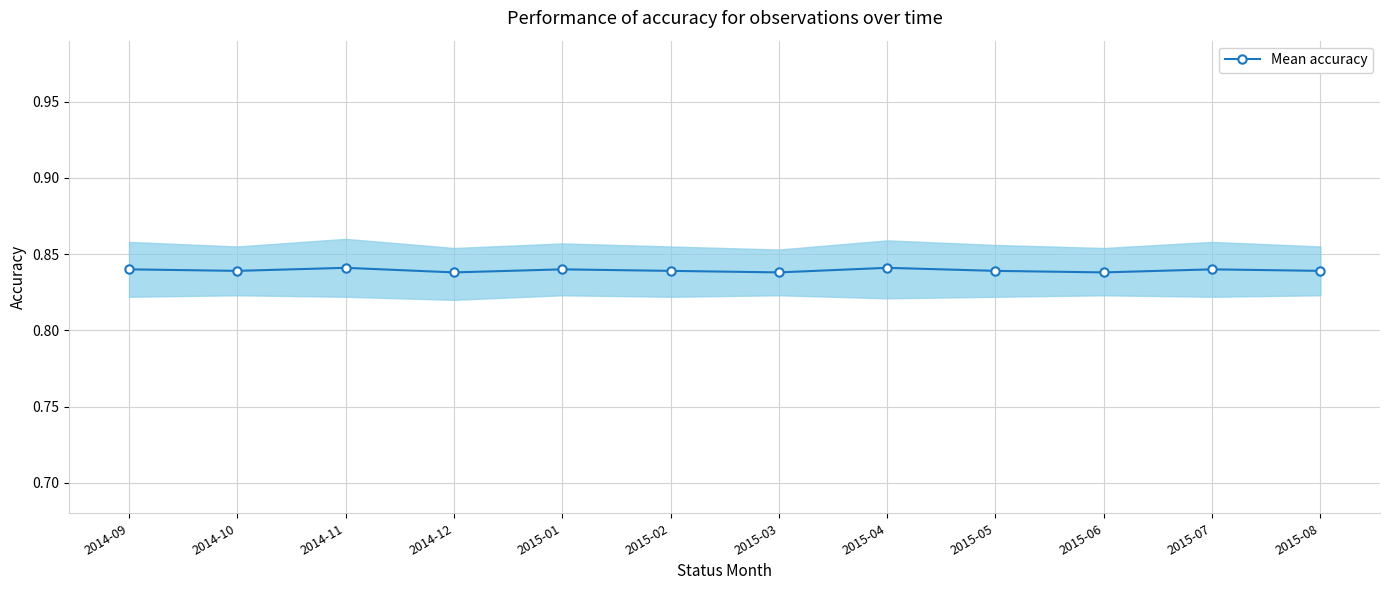

What position from the right is 2015-07?

2